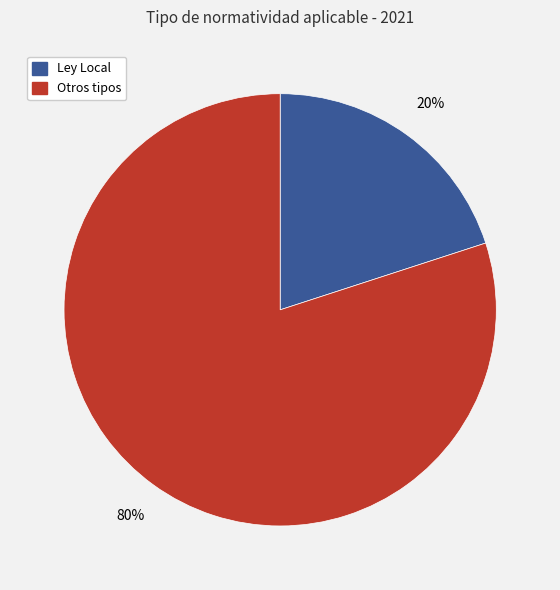

To the nearest percent, what is the average slice percentage?

50%